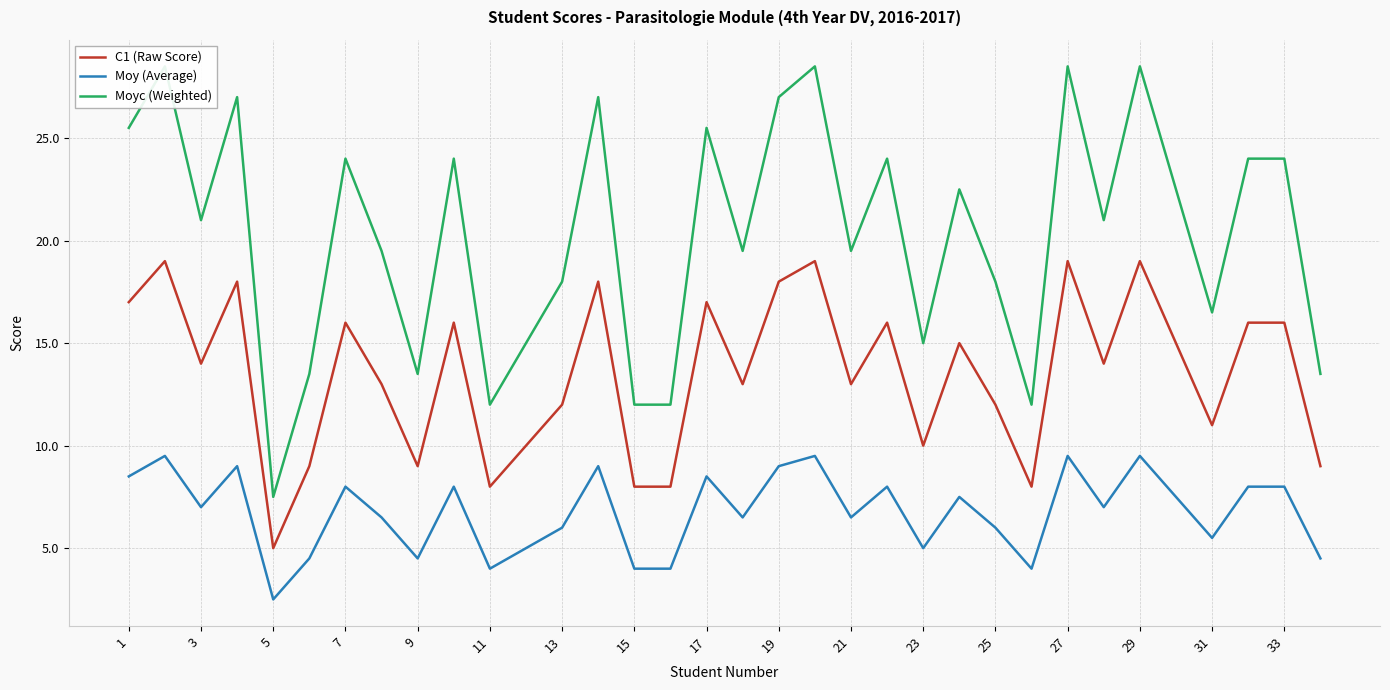

How many values in the Moyc (Weighted) series exceed 21?

16